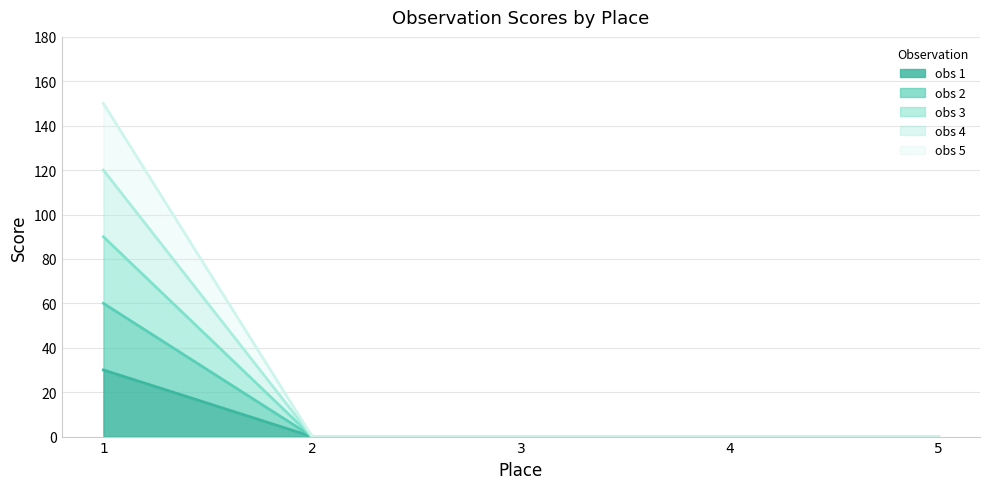

How many values in obs 3 are above zero?

1